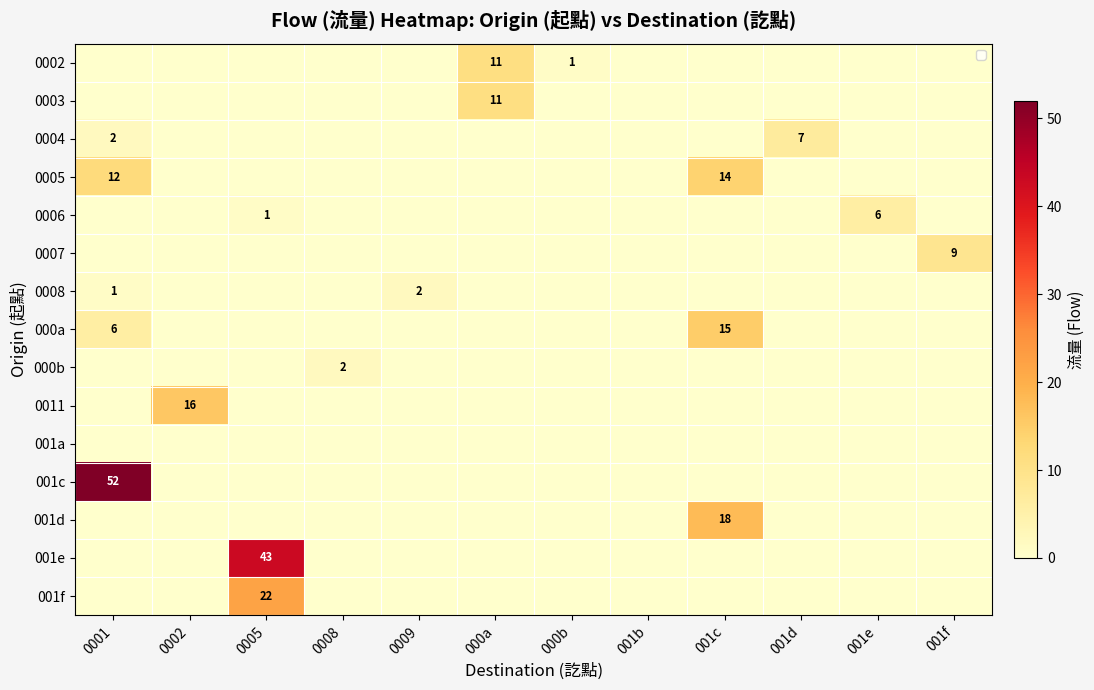

What is the spread (max minus min) of values at 000b?

1